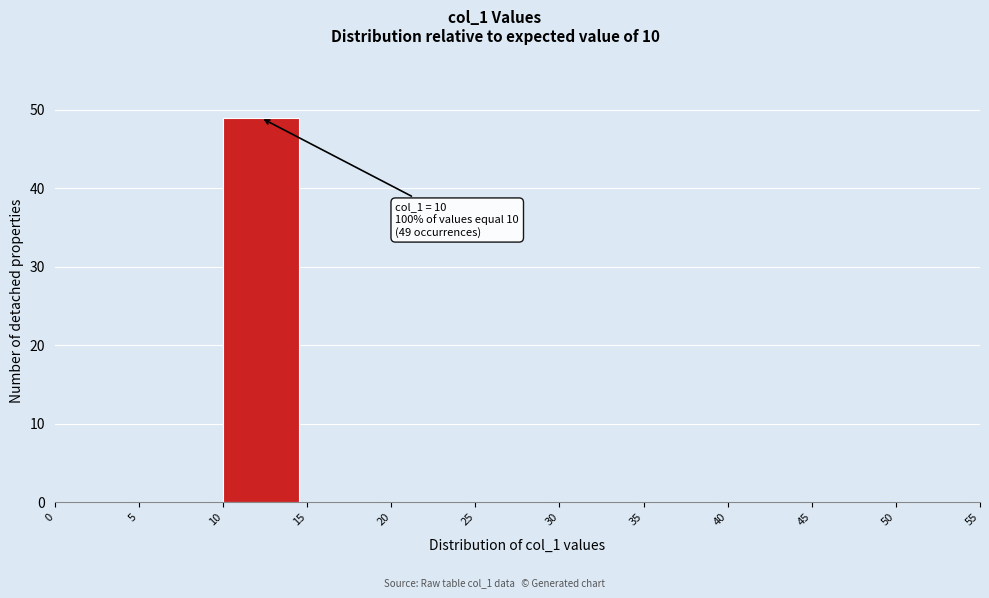

Over which range of the x-axis is the bar tallest?

10 to 15